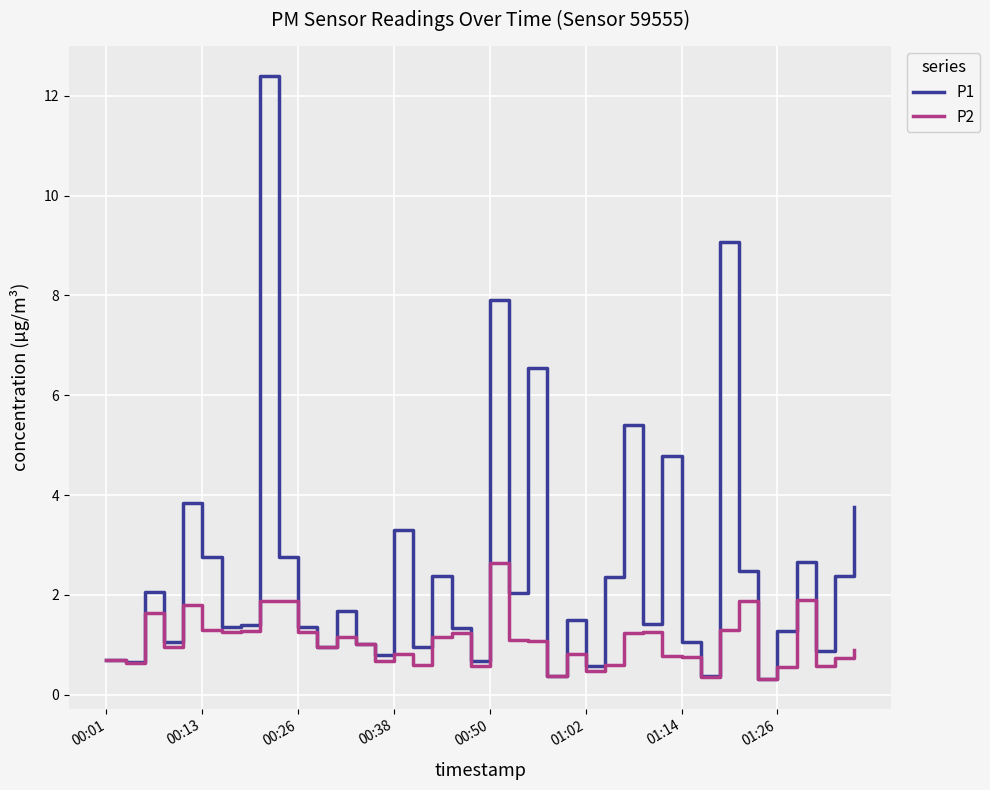

What is the minimum value for P2?

0.3